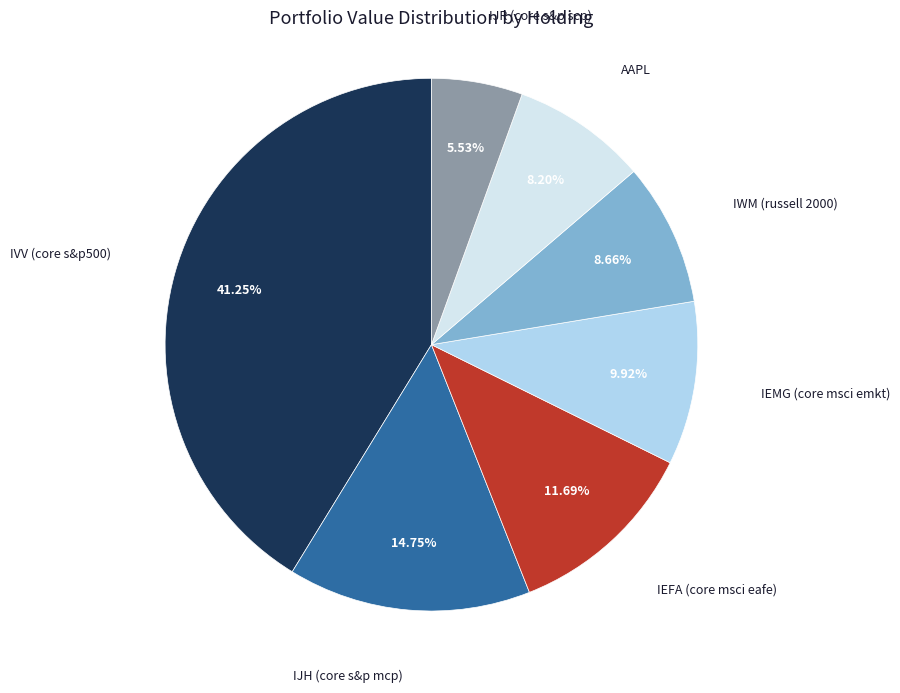

What is the ratio of the value at IJR (core s&p scp) to the value at IJH (core s&p mcp)?

0.4